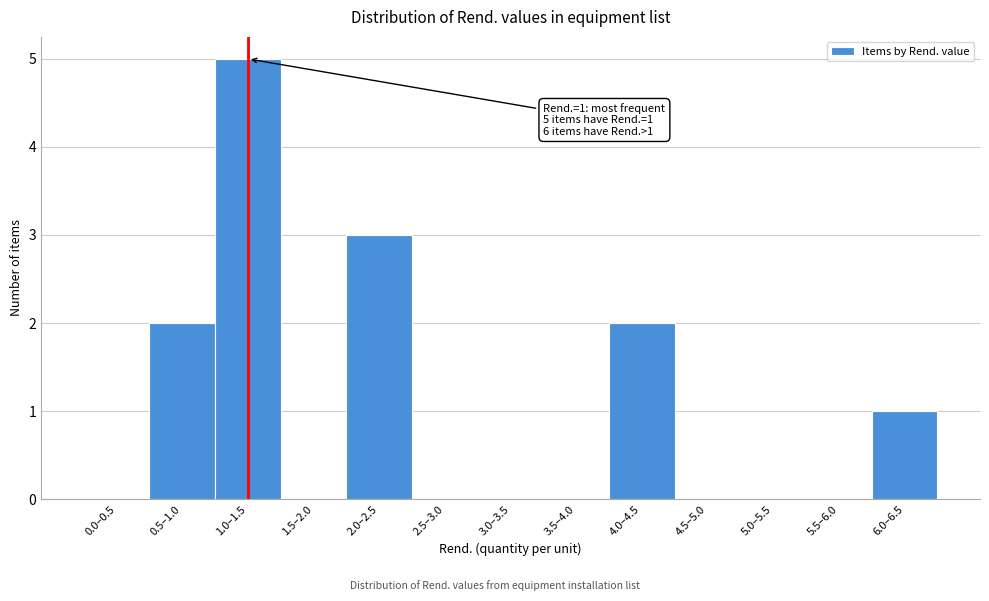

Reading left to right, transcribe all the data shown in this chart.

0.0–0.5=0	0.5–1.0=2	1.0–1.5=5	1.5–2.0=0	2.0–2.5=3	2.5–3.0=0	3.0–3.5=0	3.5–4.0=0	4.0–4.5=2	4.5–5.0=0	5.0–5.5=0	5.5–6.0=0	6.0–6.5=1